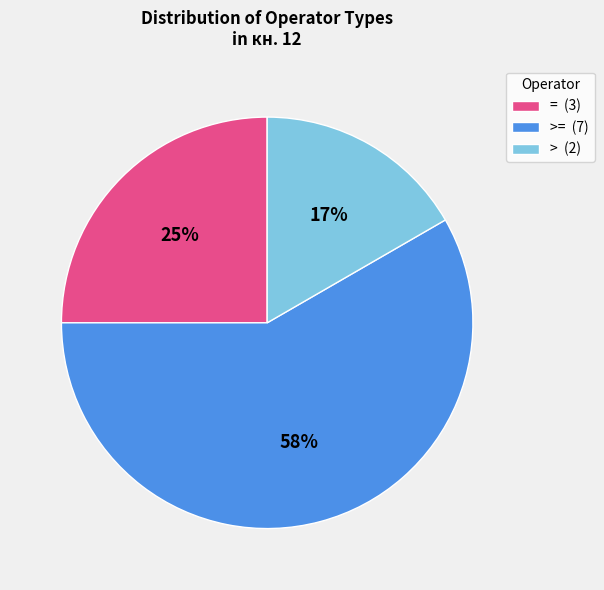

To the nearest percent, what is the average slice percentage?

33%